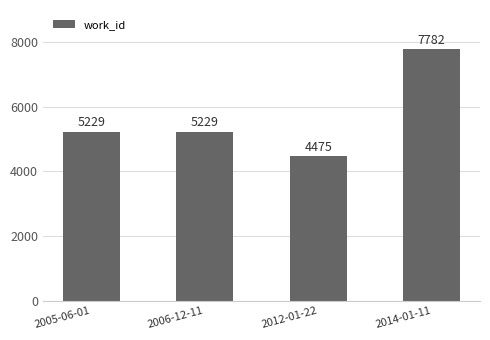

Does the chart contain stacked bars?

No